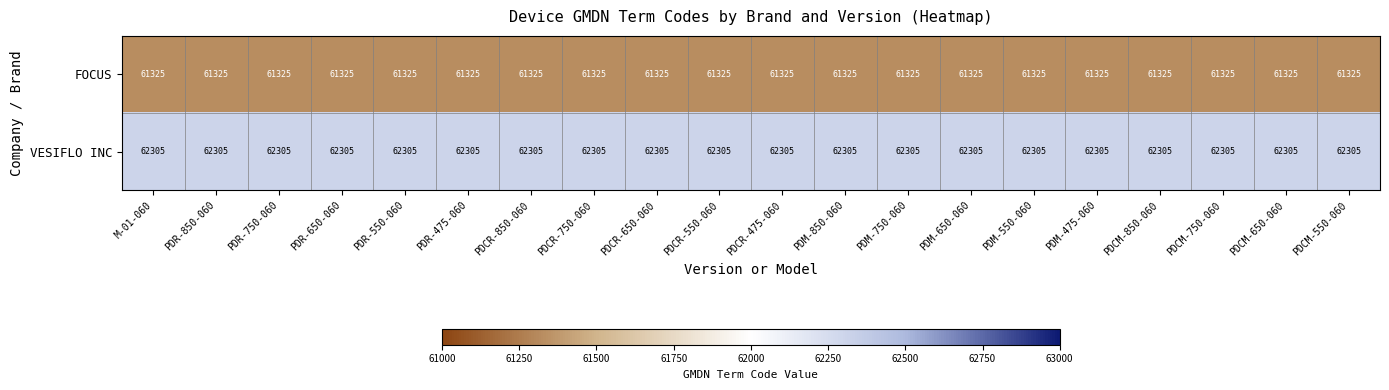

List the series in order of their peak value, lowest first.

FOCUS, VESIFLO INC